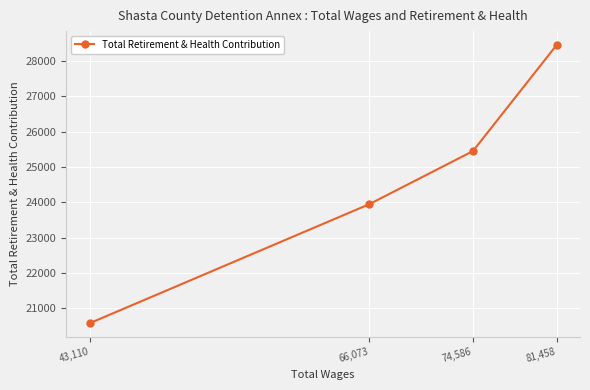

Where is the data nearest to the value 24511?

66,073